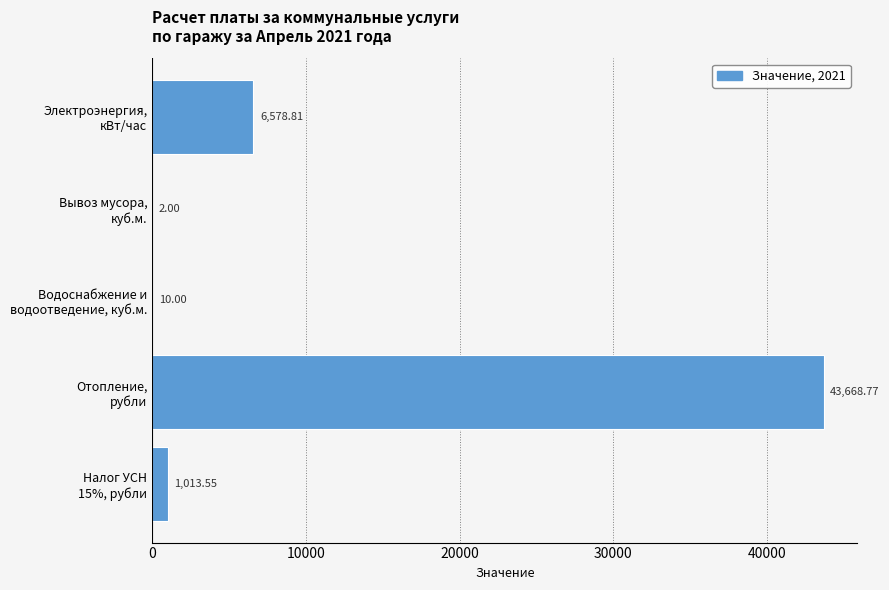

What is the sum of all values?

51273.1